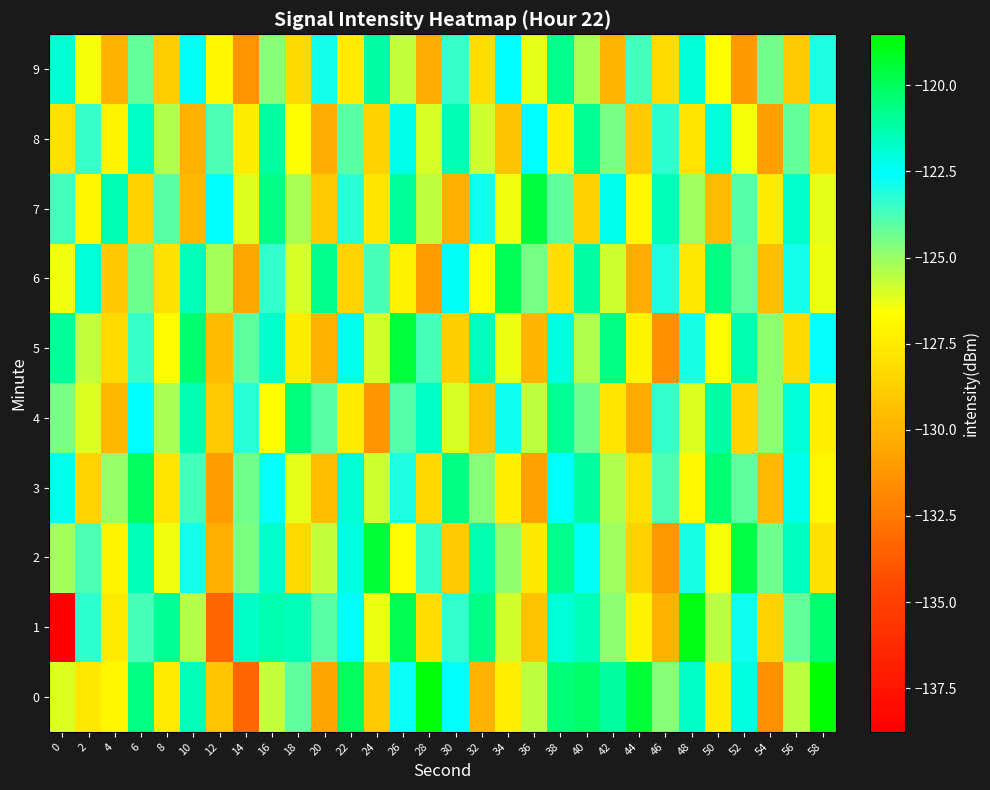

What is the total value across all series at 10?

-1238.9